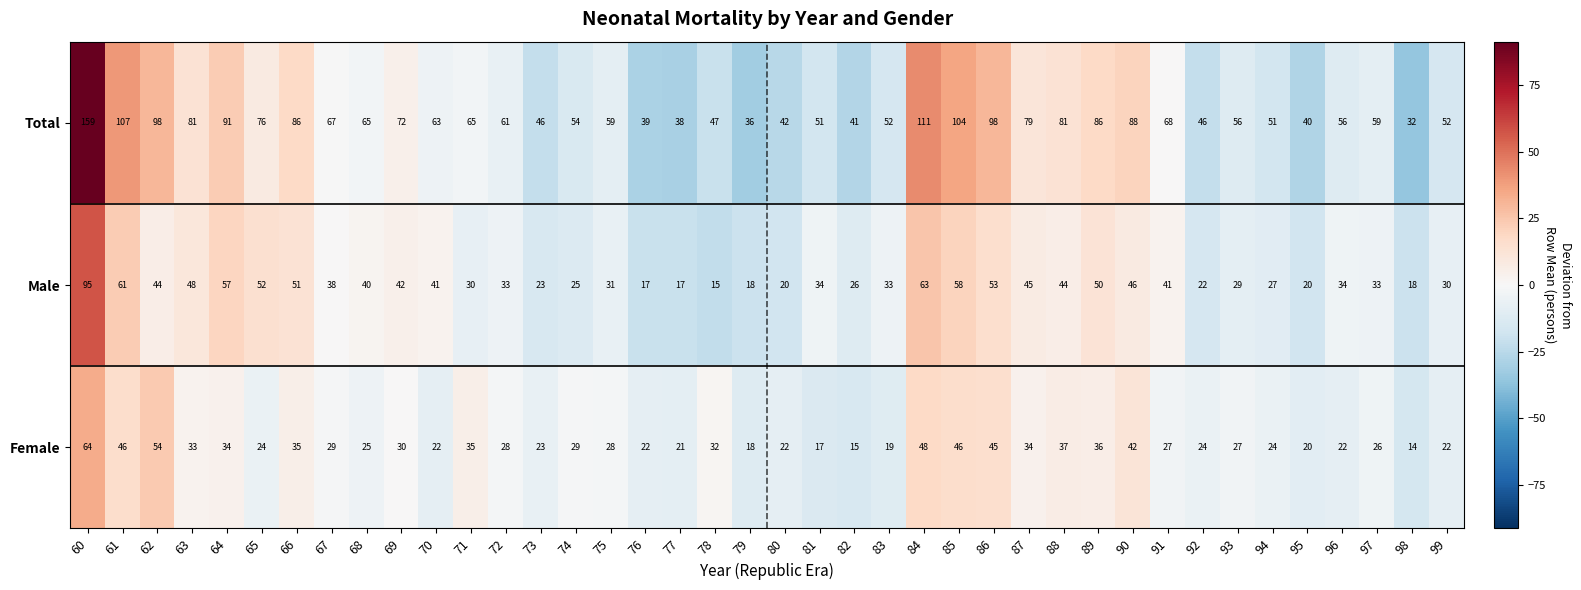

What is the difference between the maximum and minimum values in the Total series?

127